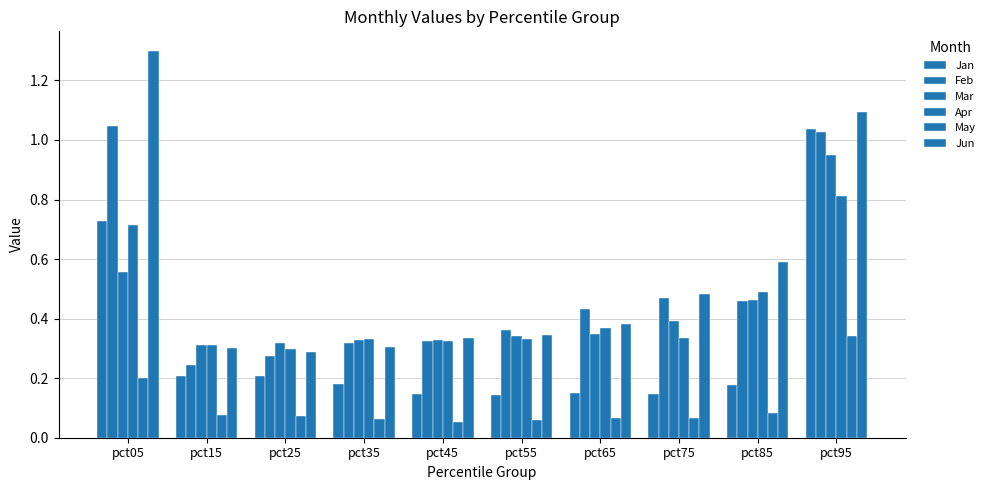

At which category is the sum across all series the highest?

pct95